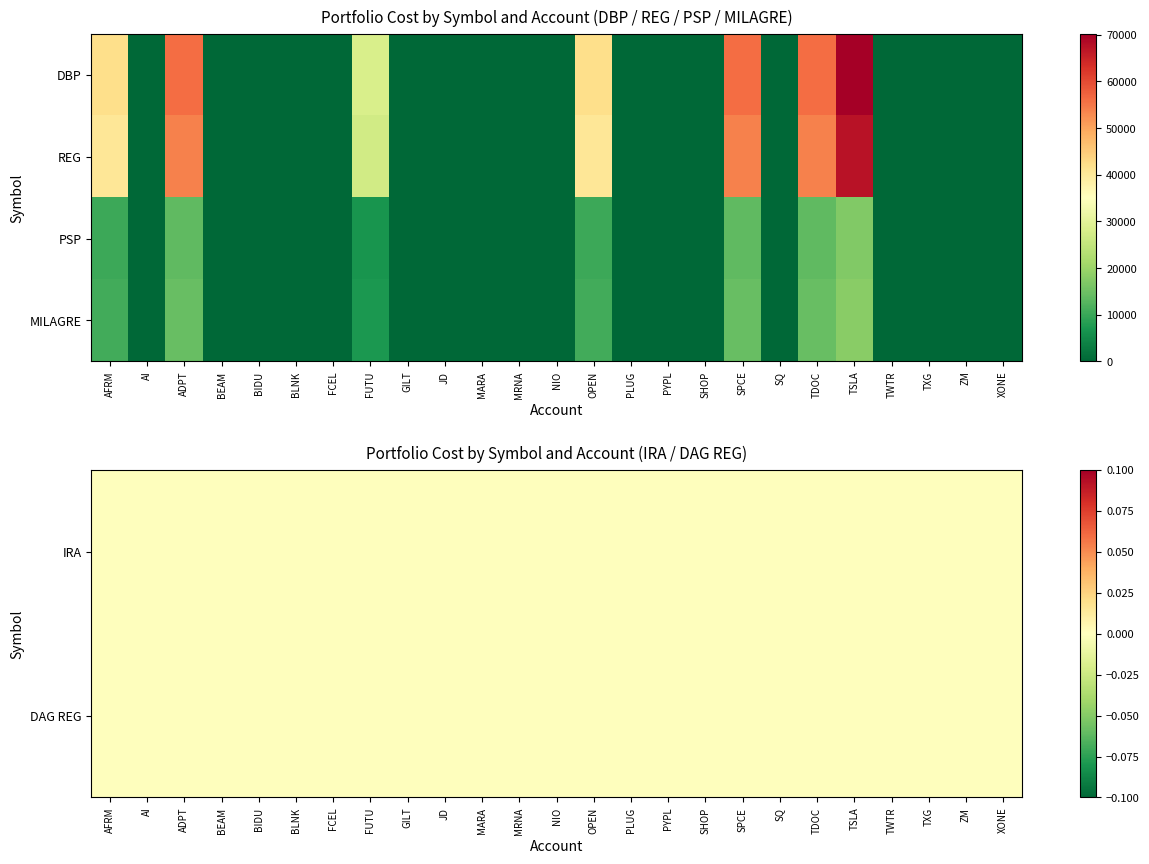

What is the sum of all MILAGRE values?

89283.3